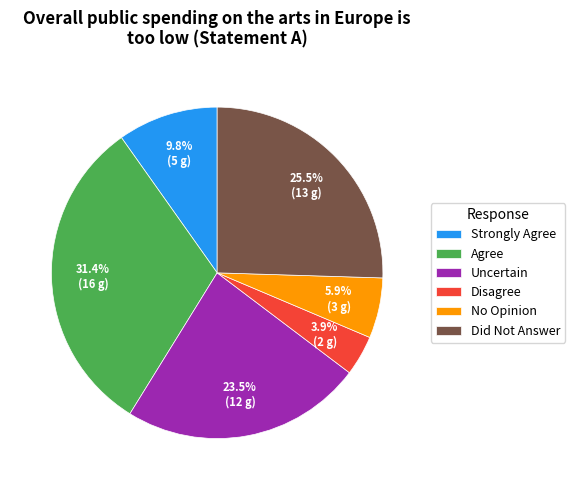

To the nearest percent, what is the difference between the Uncertain and Strongly Agree slice percentages?

14%